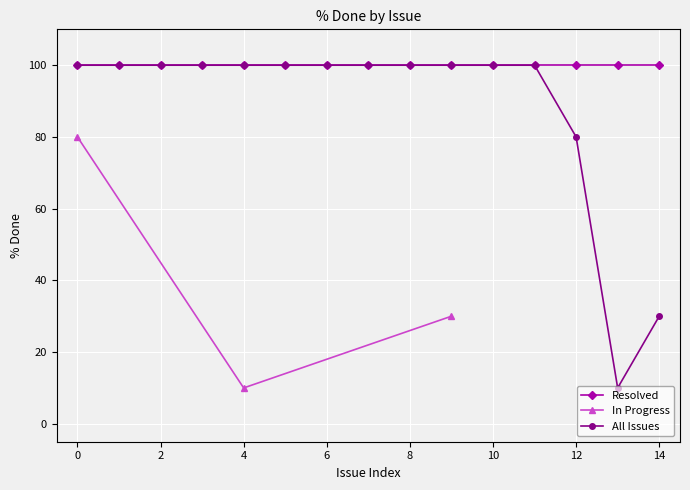

Which series has the largest range (max minus min)?

All Issues